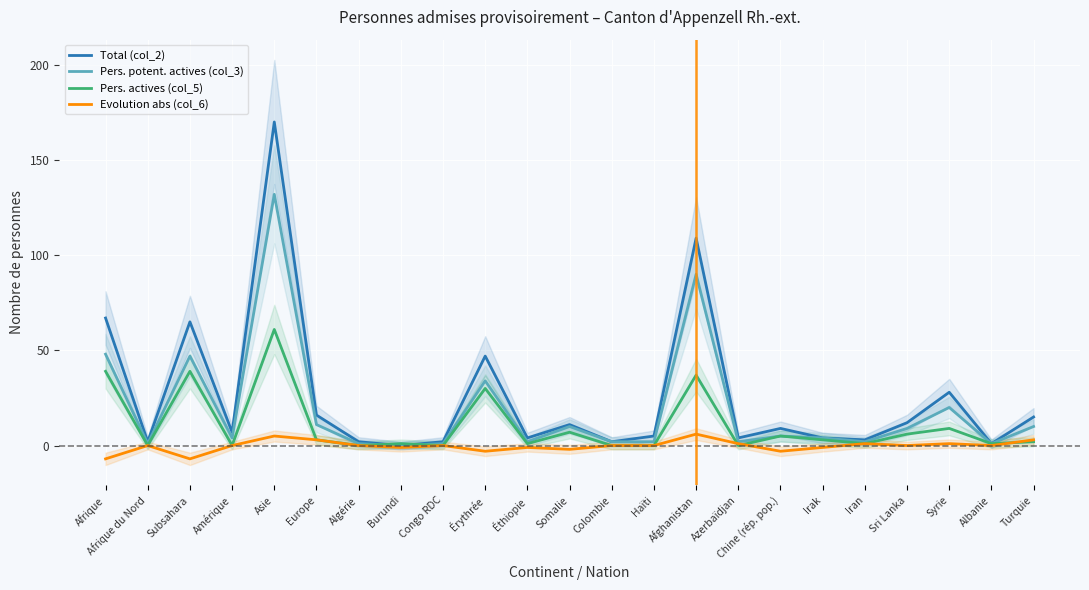

True or false: Pers. actives (col_5) and Total (col_2) intersect in this chart.

True